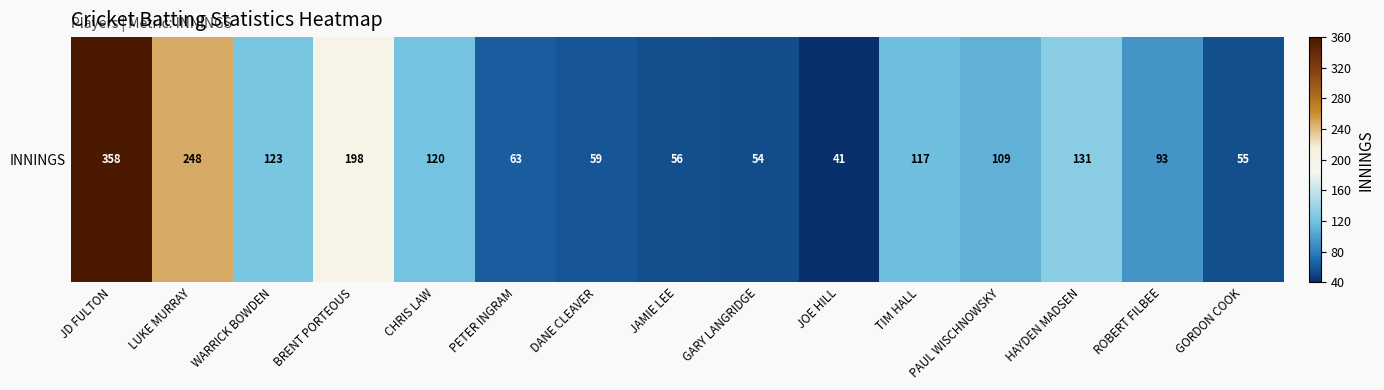

Which category has the lowest value across all series?

JOE HILL